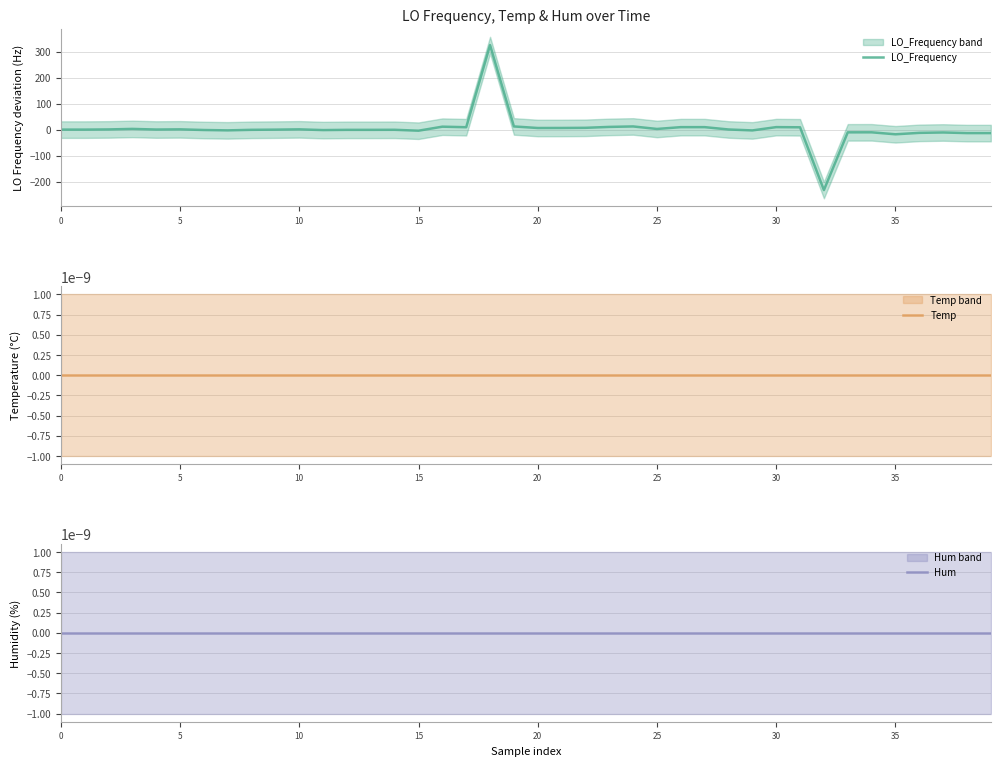

Does the chart have visible grid lines?

Yes